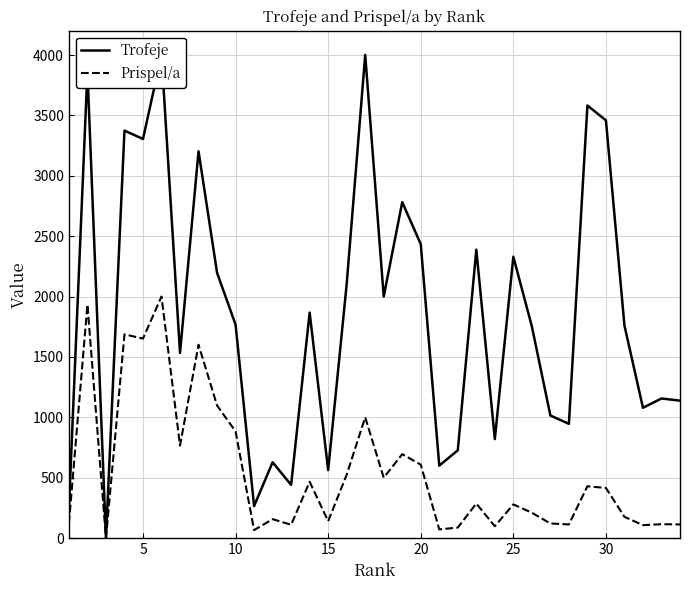

What is the spread (max minus min) of values at 25?

2001